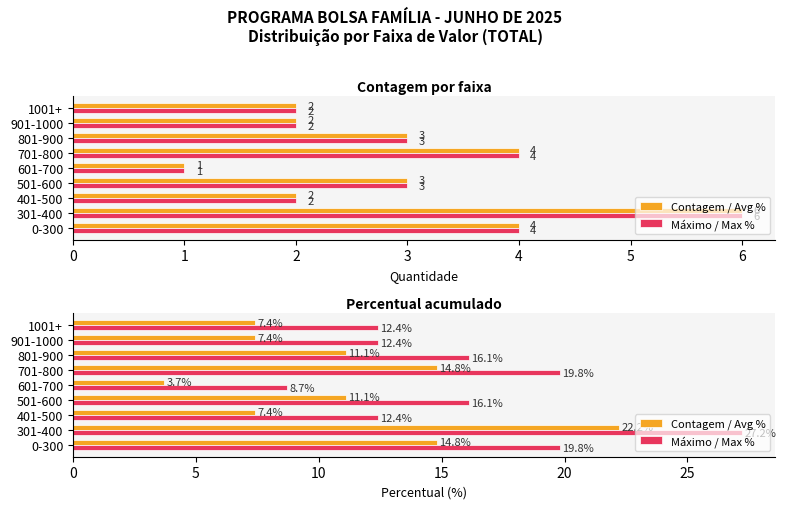

What is the difference between the second highest and second lowest values in the Contagem / Avg % series?

7.4